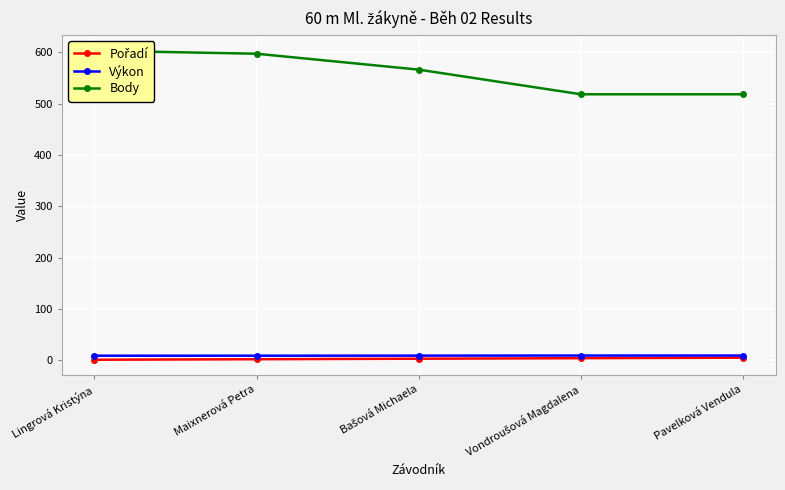

Where does the Pořadí series first go above 3?

Vondroušová Magdalena